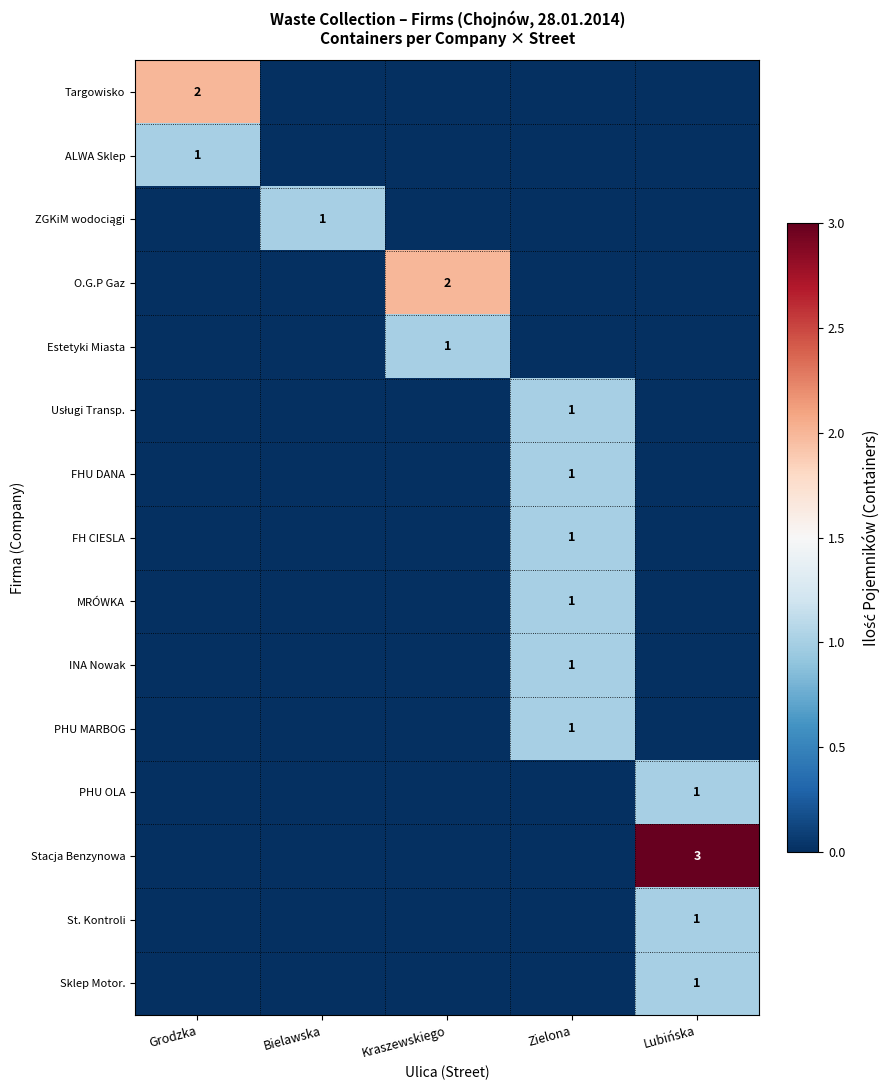

What is the total value across all series at Bielawska?

1